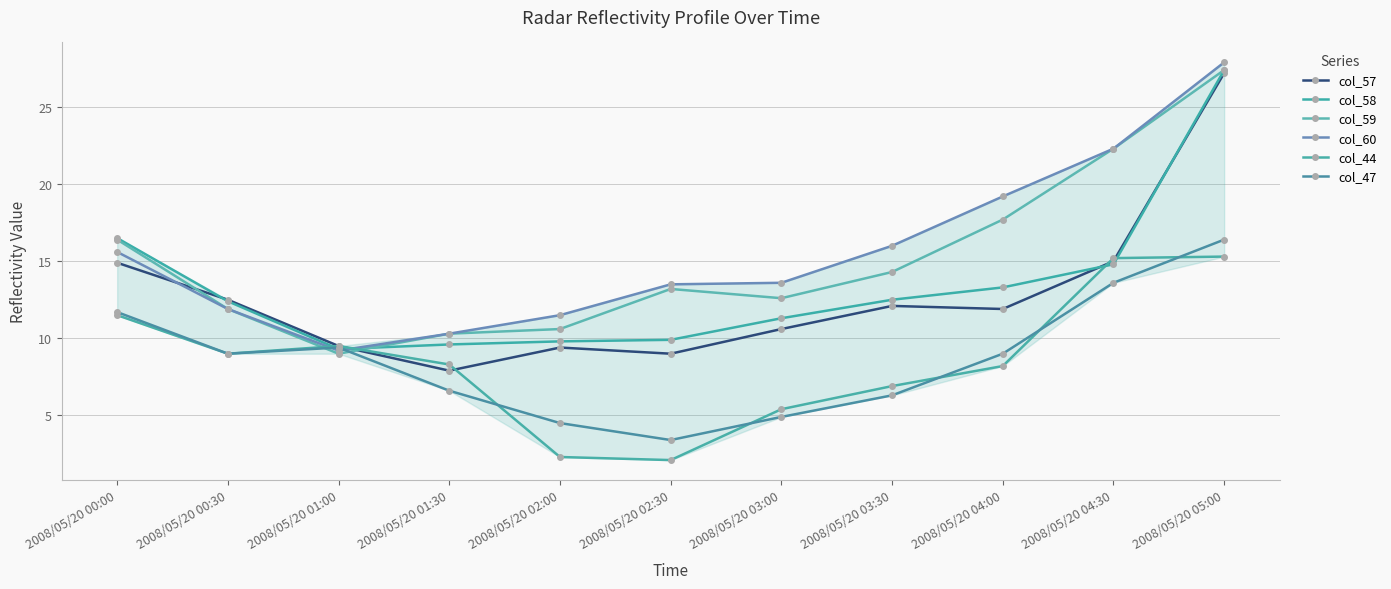

Reading left to right, what are all the values shown in this chart?

col_57: 14.9	12.5	9.5	7.9	9.4	9.0	10.6	12.1	11.9	15.0	27.2
col_58: 16.5	12.4	9.3	9.6	9.8	9.9	11.3	12.5	13.3	14.8	27.4
col_59: 16.4	11.9	9.0	10.3	10.6	13.2	12.6	14.3	17.7	22.3	27.4
col_60: 15.6	11.9	9.2	10.3	11.5	13.5	13.6	16.0	19.2	22.3	27.9
col_44: 11.5	9.0	9.5	8.3	2.3	2.1	5.4	6.9	8.2	15.2	15.3
col_47: 11.7	9.0	9.4	6.6	4.5	3.4	4.9	6.3	9.0	13.6	16.4